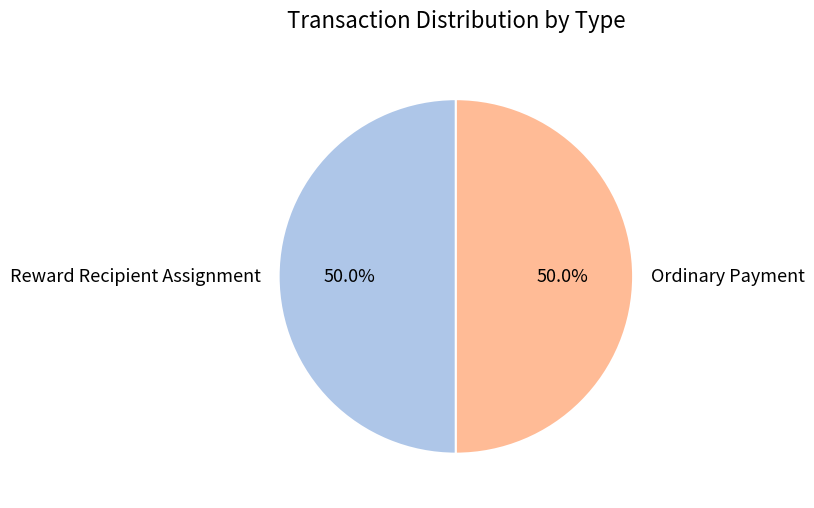

What is the ratio of the value at Ordinary Payment to the value at Reward Recipient Assignment?

1.0